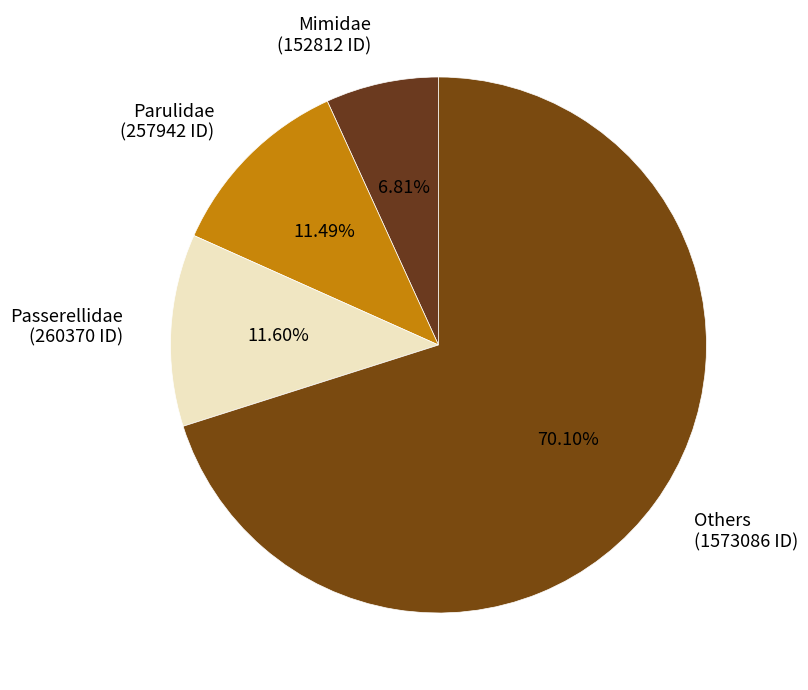

Is the sum of Others (1573086 ID) and Passerellidae (260370 ID) greater than half?

Yes